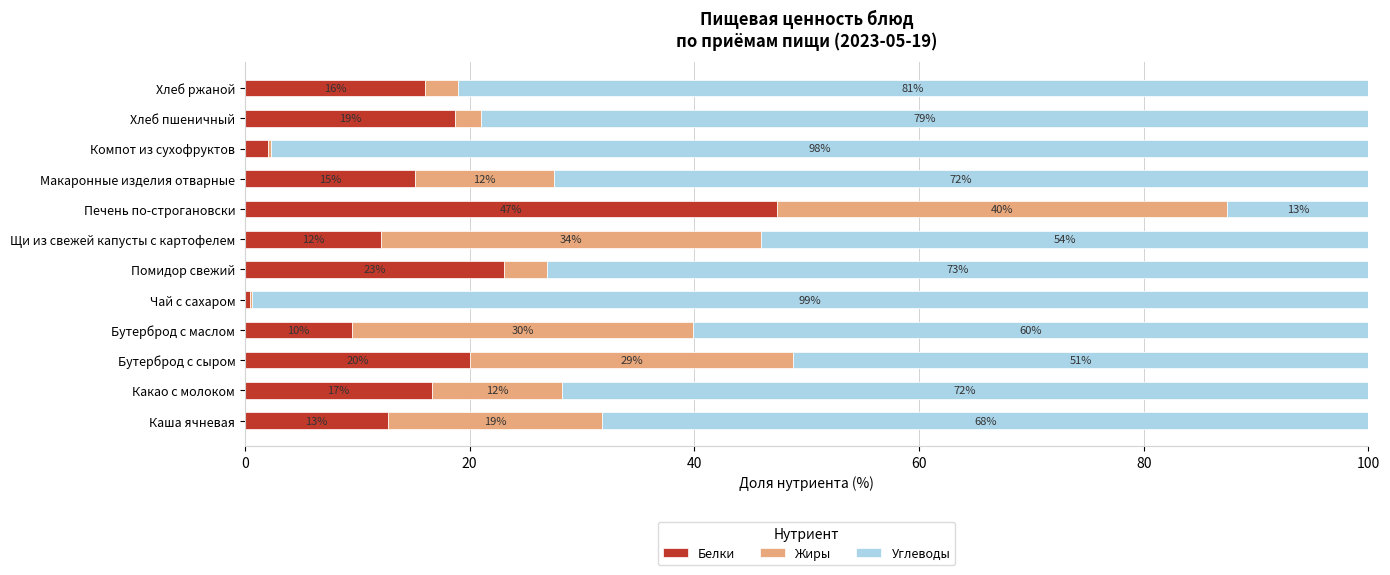

True or false: Белки has a value of 5.4 at Хлеб пшеничный.

False